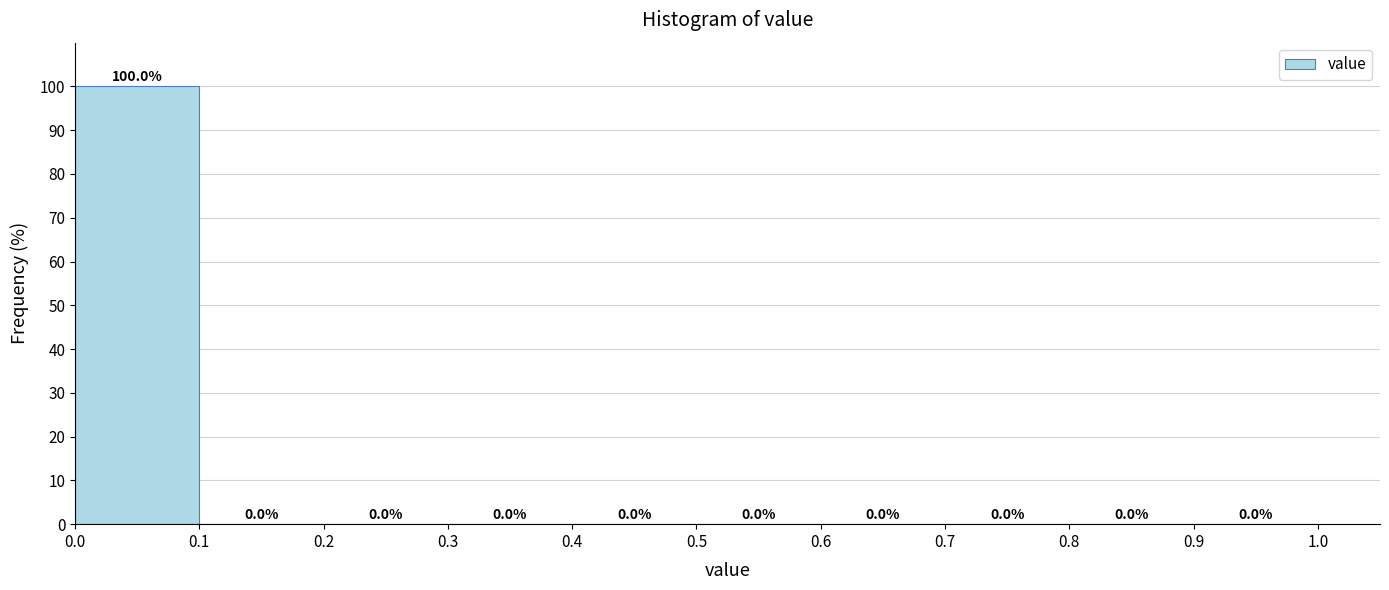

How tall is the bar that spans 0.0 to 0.1 on the x-axis?

100.0